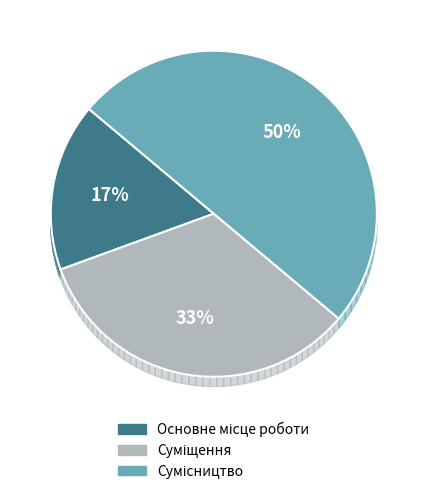

To the nearest percent, what is the difference between the Основне місце роботи and Сумісництво slice percentages?

33%